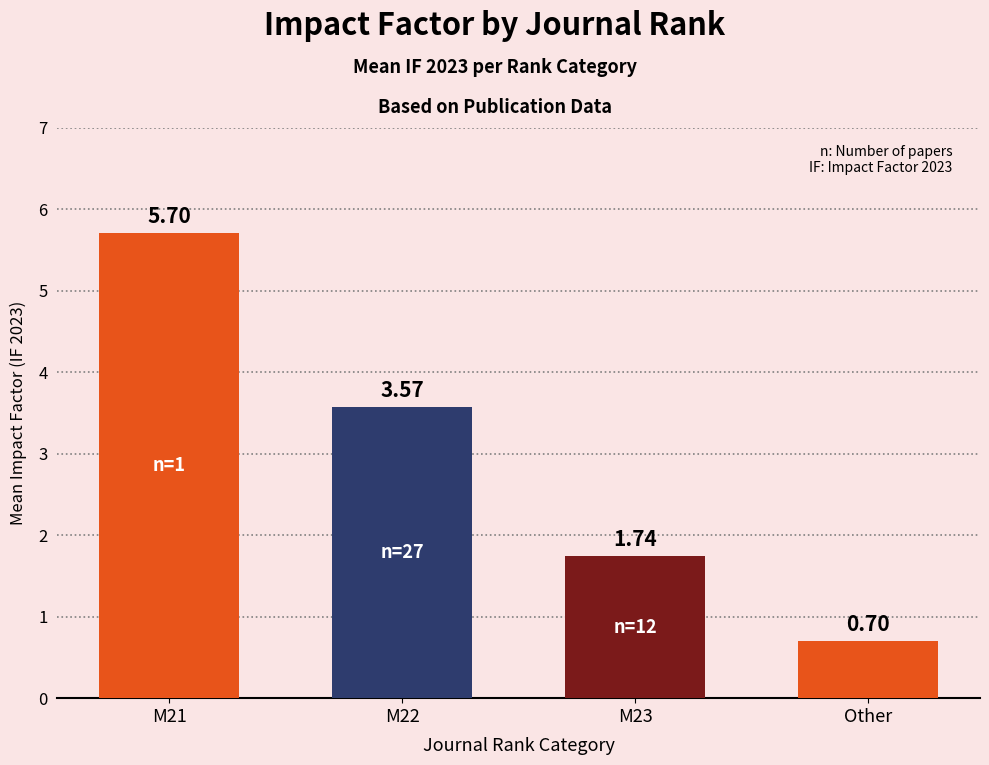

What is the label of the 3rd bar from the right?

M22